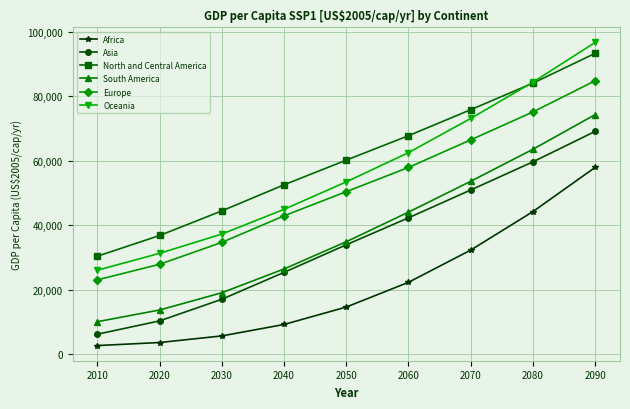

List the series in order of their peak value, highest first.

Oceania, North and Central America, Europe, South America, Asia, Africa